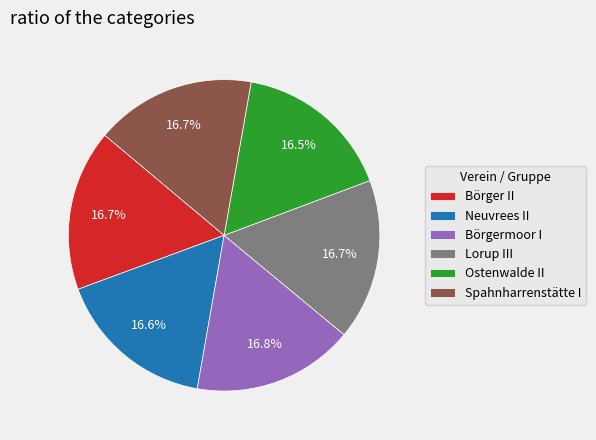

What percentage is the Lorup III slice, to the nearest percent?

17%